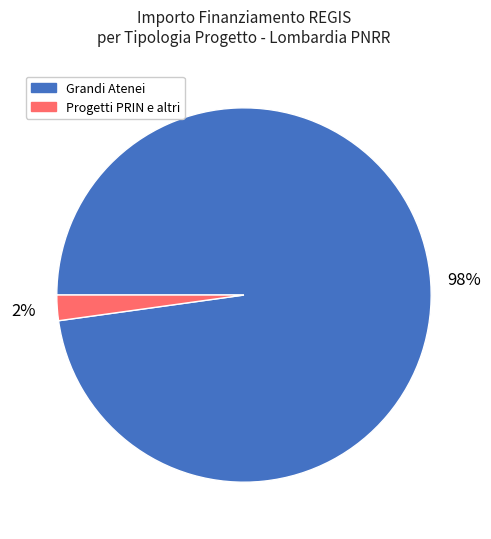

Which category has the biggest portion of the pie?

Grandi Atenei